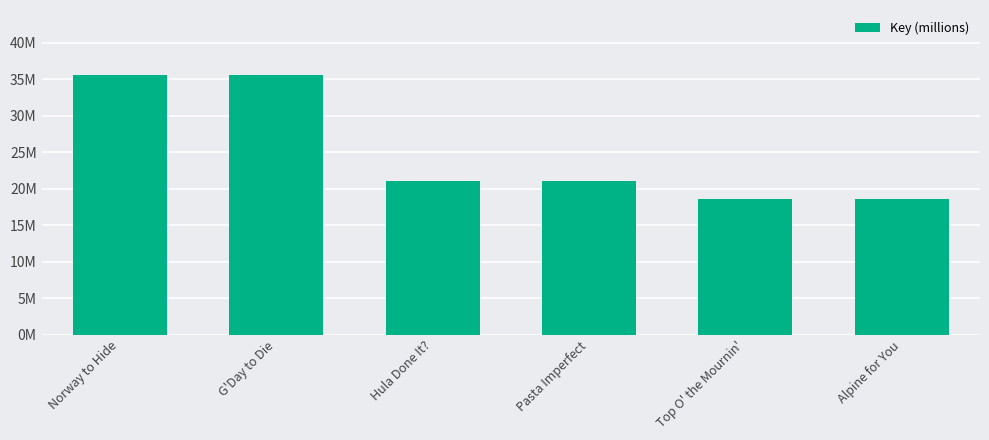

The chart shows a value of 35.6 at G'Day to Die. True or false?

True